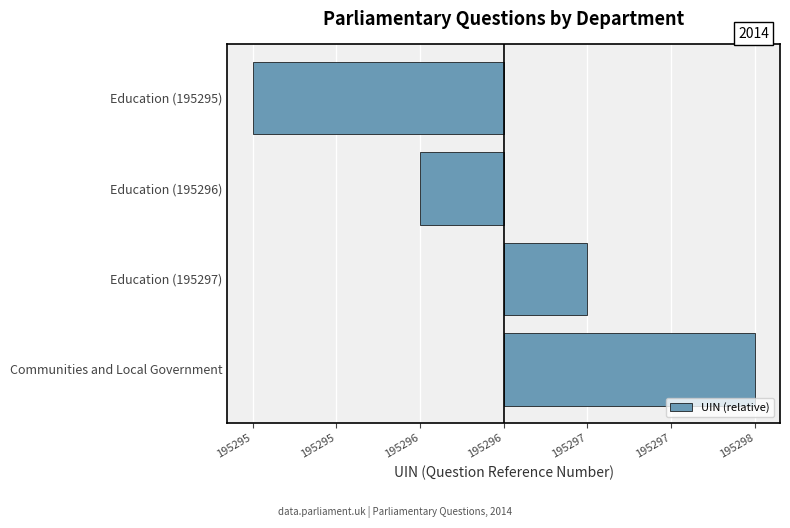

Where is the data nearest to the value 0?

Education (195297)